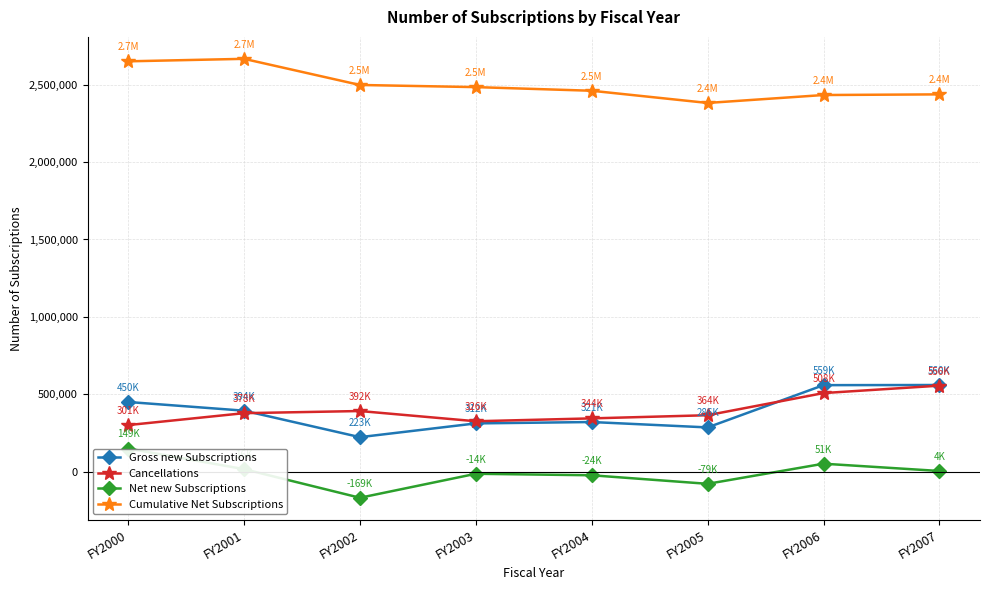

True or false: Gross new Subscriptions has more than 0 points higher than both neighbors.

True